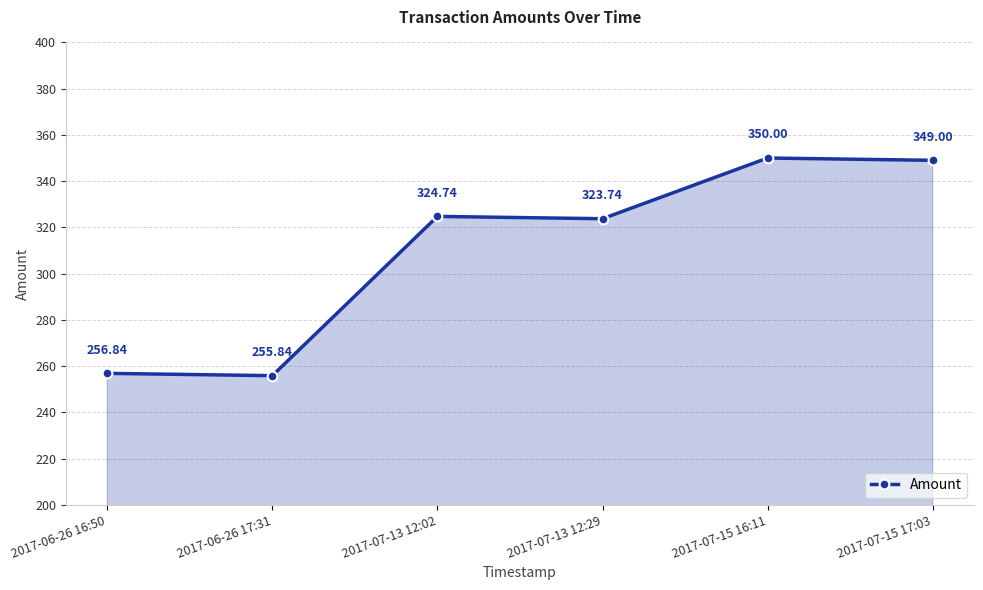

What is the difference between the maximum and minimum values?

94.2